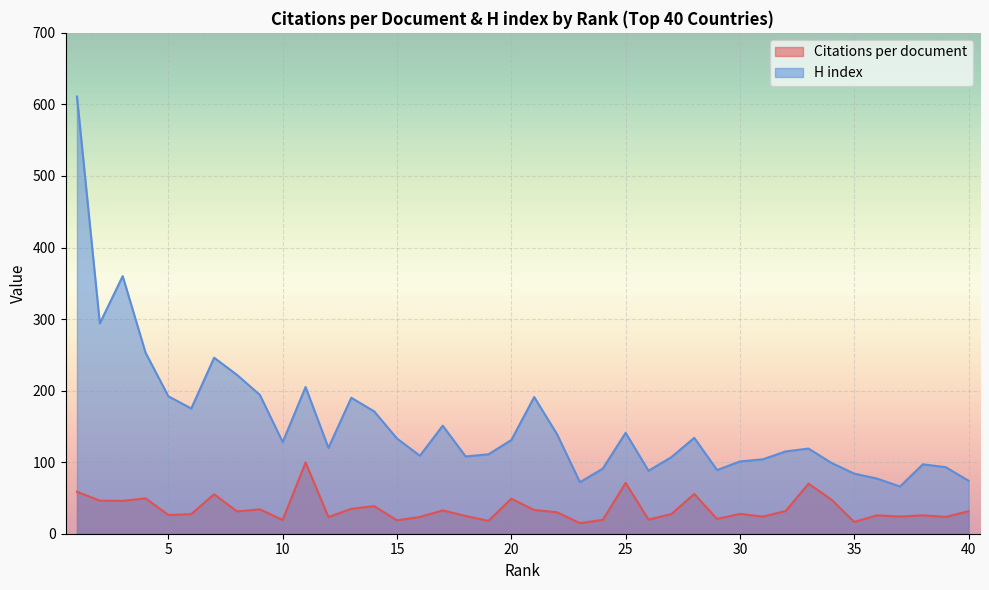

True or false: H index and Citations per document intersect in this chart.

False